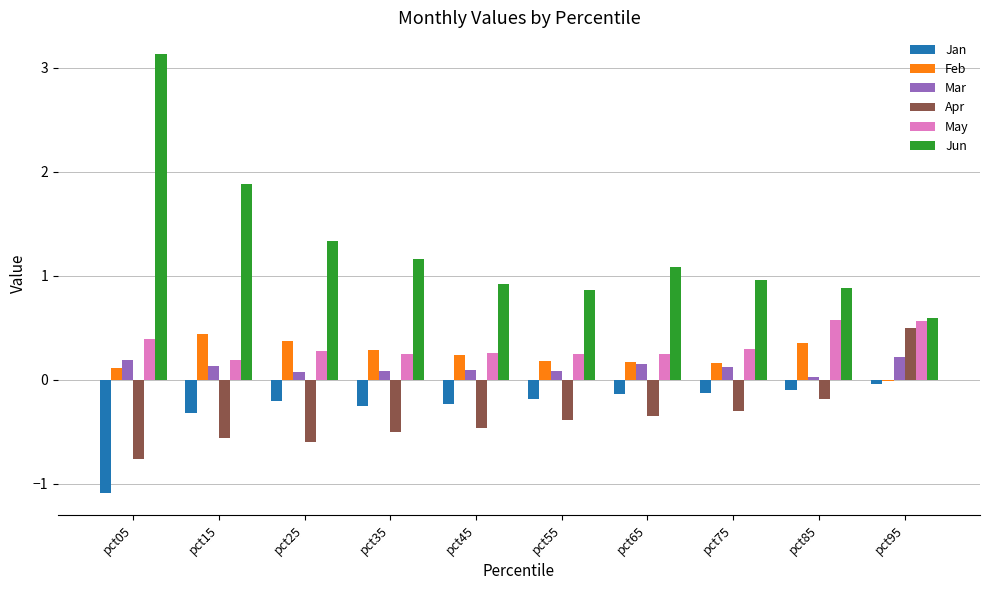

What is the total value across all series at pct65?

1.2